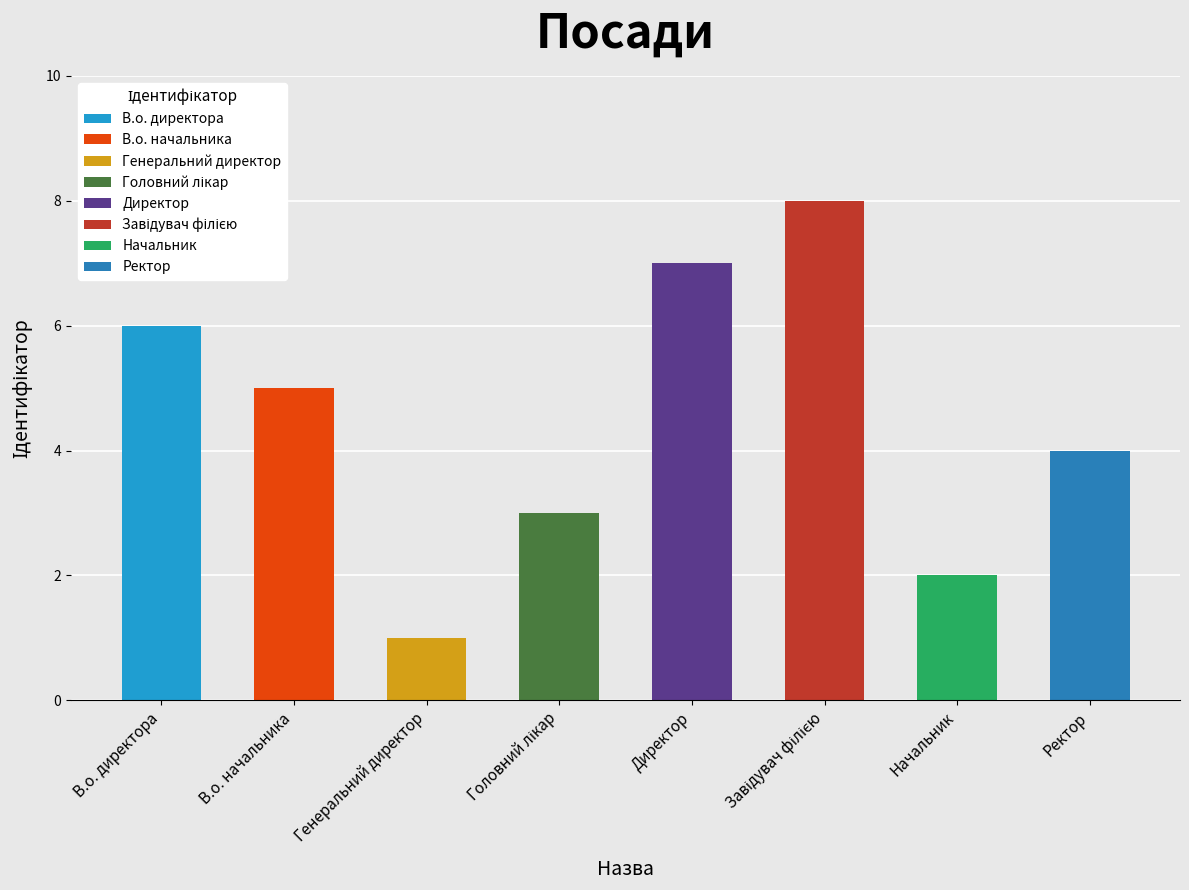

What is the label of the 1st bar from the right?

Ректор